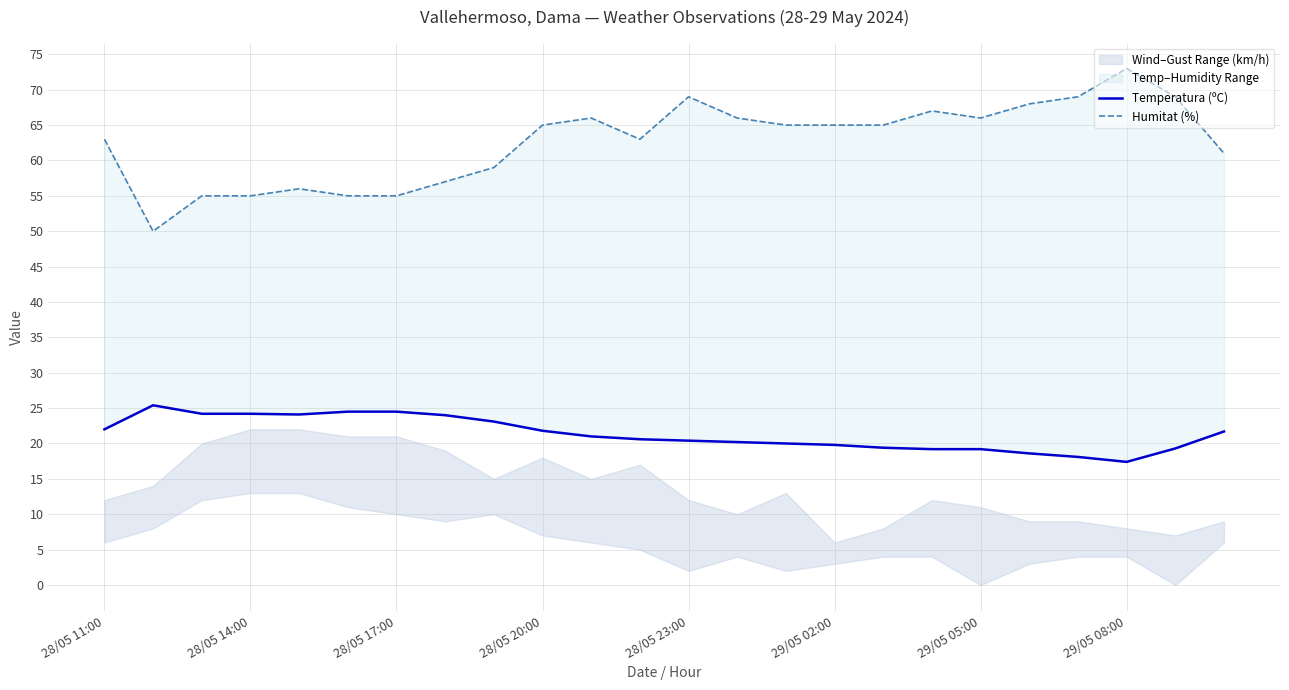

What position from the right is 28/05 11:00?

24